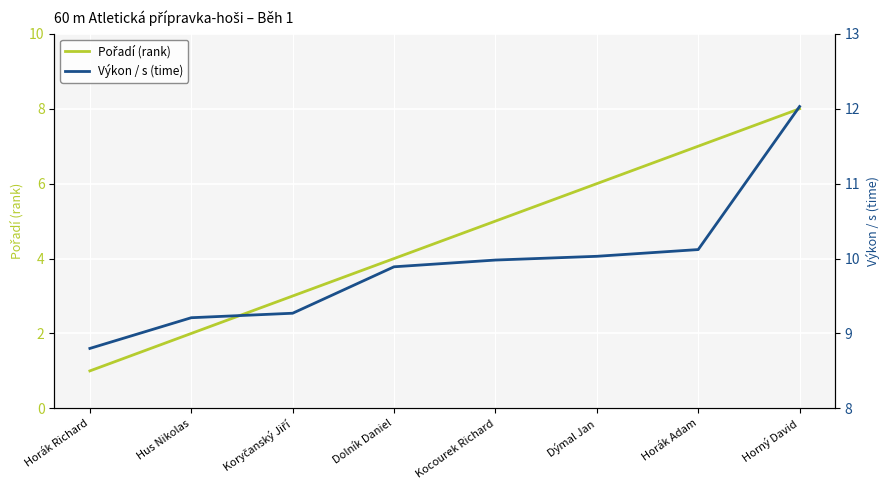

What are all the series names shown in the legend?

Pořadí (rank), Výkon / s (time)